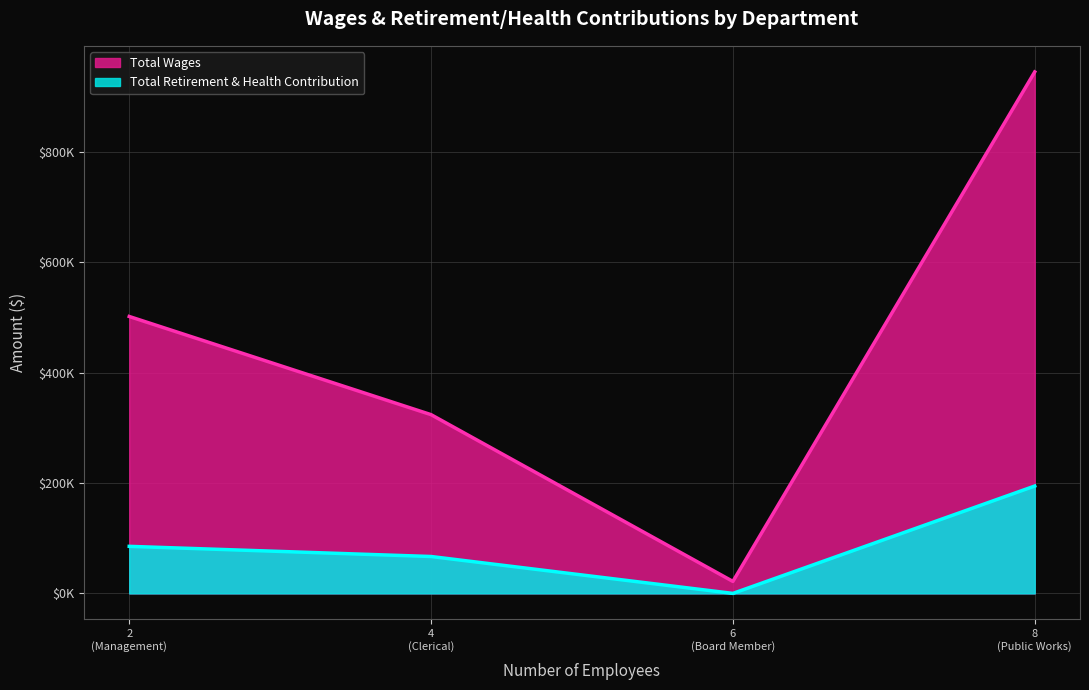

List the labels in order of Total Retirement & Health Contribution value, largest first.

8
(Public Works), 2
(Management), 4
(Clerical), 6
(Board Member)